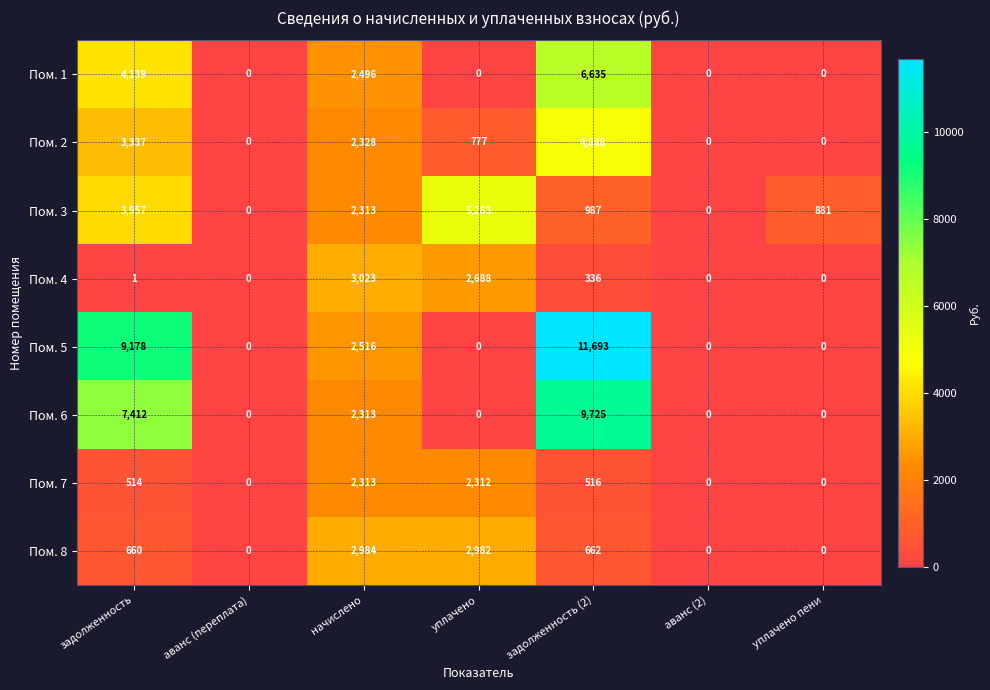

Which series changed the most between аванс (2) and уплачено пени?

Пом. 3